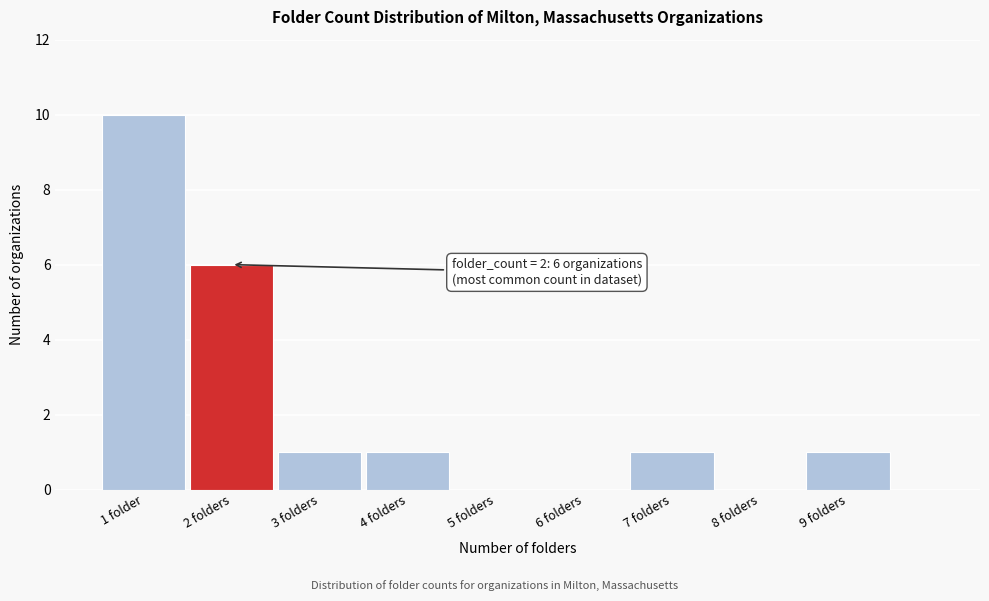

Reading left to right, extract all data points from this chart.

1 folder=10	2 folders=6	3 folders=1	4 folders=1	5 folders=0	6 folders=0	7 folders=1	8 folders=0	9 folders=1